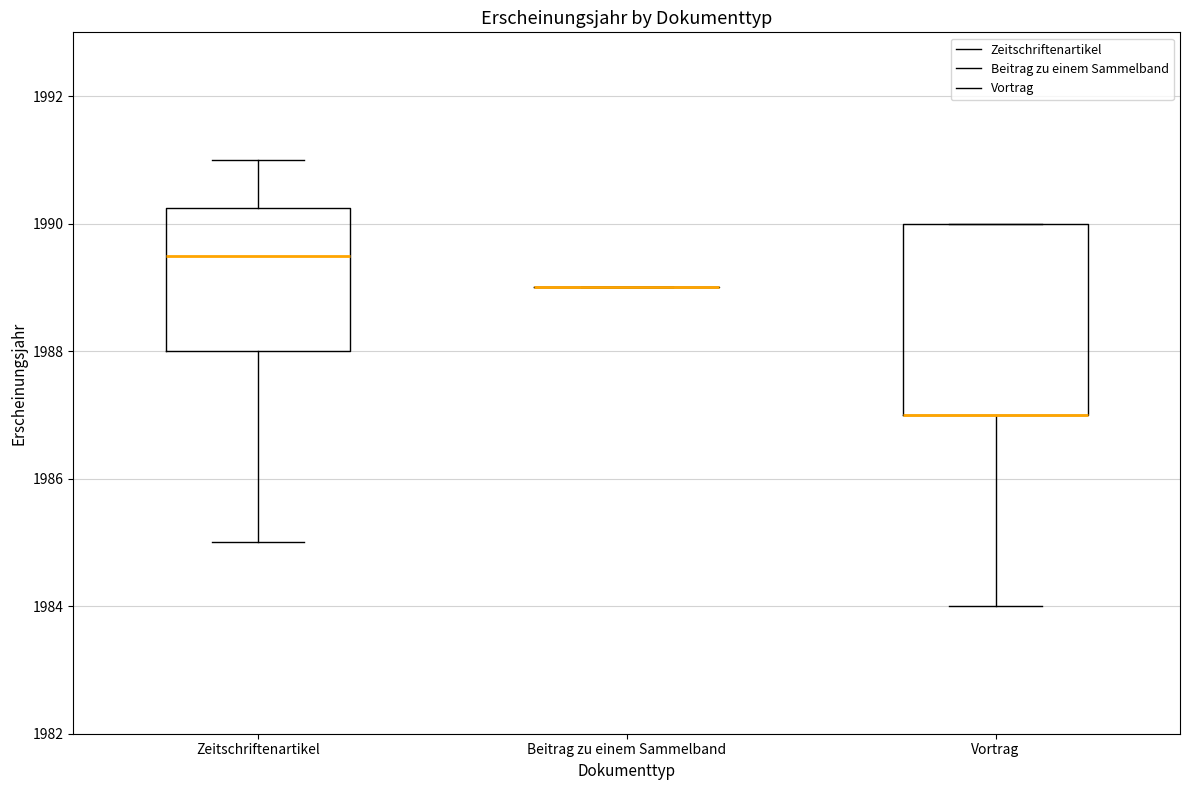

Reading left to right, transcribe this box plot: for each box, give where its median line is, the range the box spans, and where its two whiskers end, as read against the y-axis. The values are not printed on the chart, so give them approximately, as read against the axis.

Zeitschriftenartikel: median 1989.6, box 1988.0 to 1990.2, whiskers 1985.0 to 1991.0
Beitrag zu einem Sammelband: box collapsed to a line at 1989.0, whiskers 1989.0 to 1989.0
Vortrag: median 1987.0 (drawn on the box's lower edge), box 1987.0 to 1990.0, whiskers 1984.0 to 1990.0